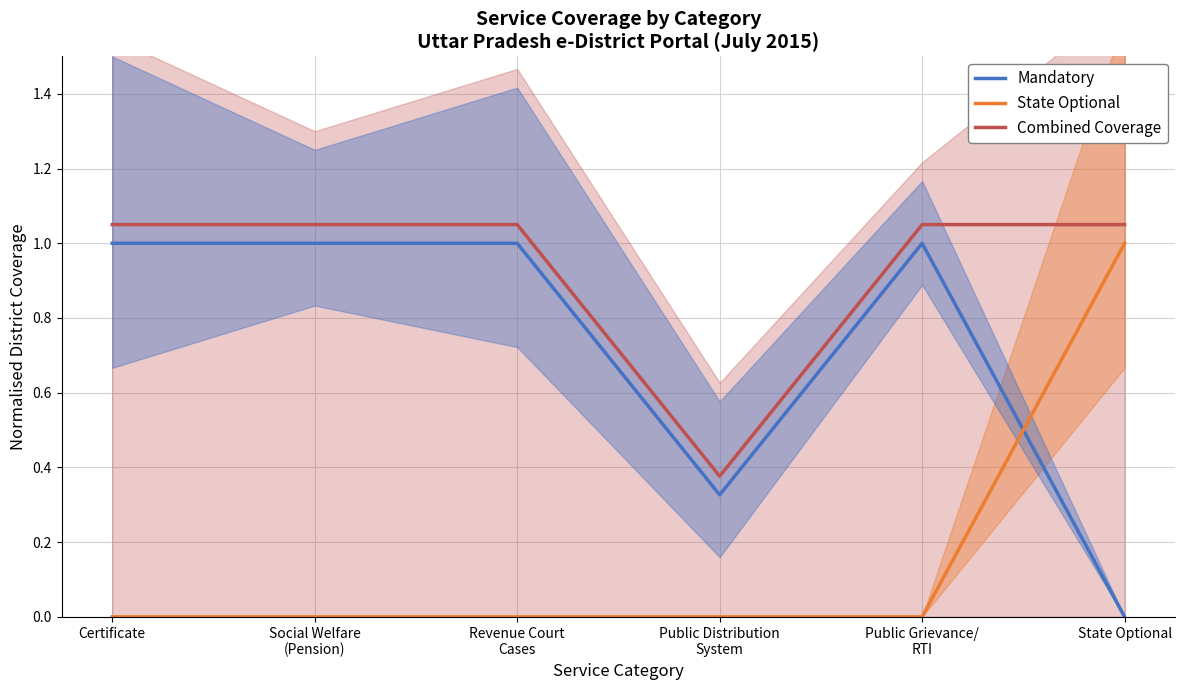

What is the label of the 5th point from the right?

Social Welfare
(Pension)